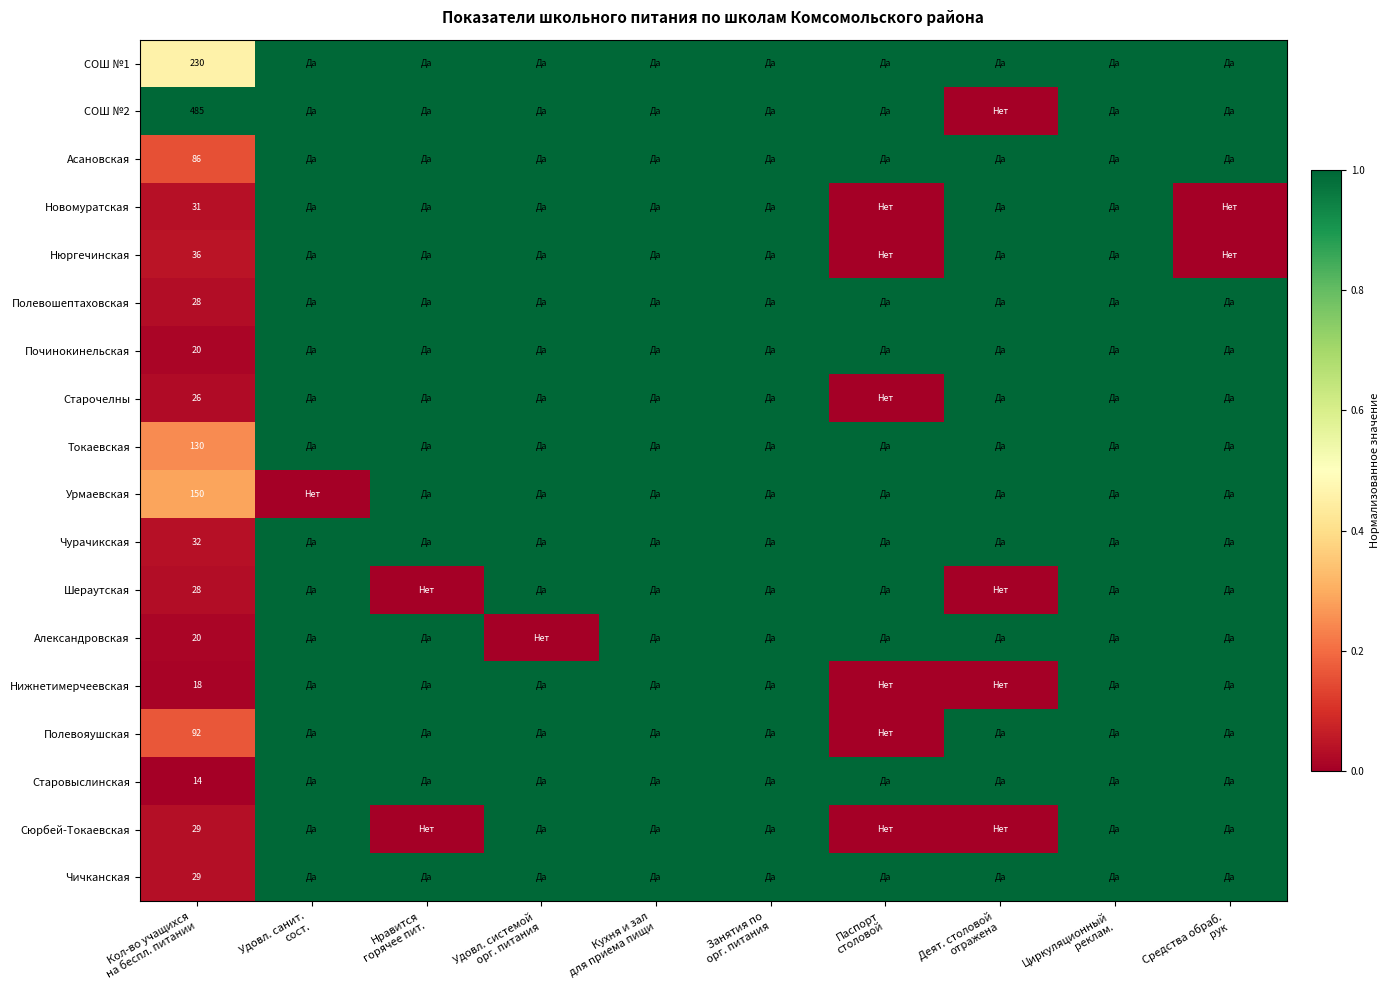

How many values in Полевояушская are above zero?

9